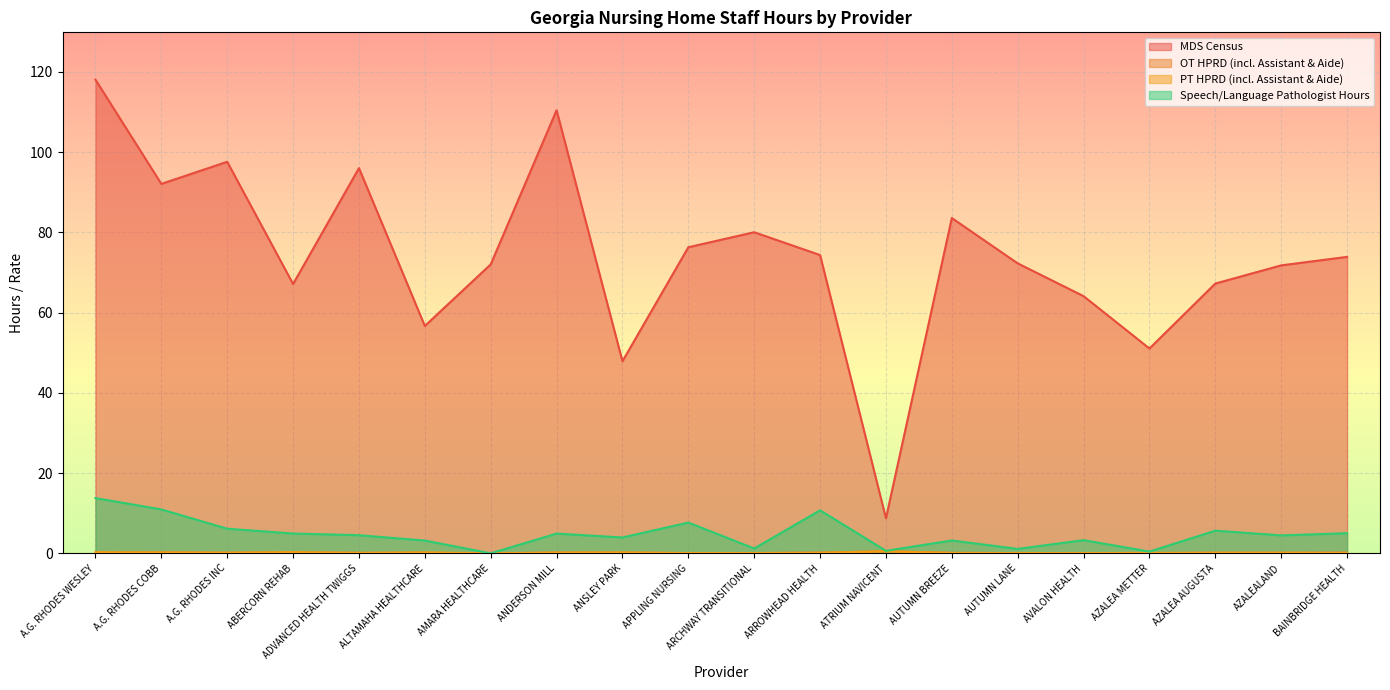

How many lines are shown in the chart?

4